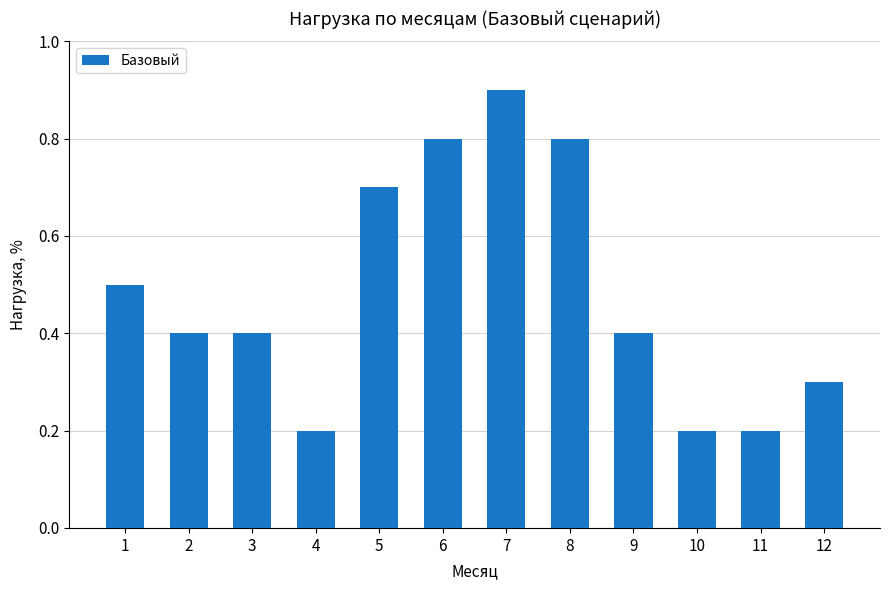

How many values are between 0 and 1?

12